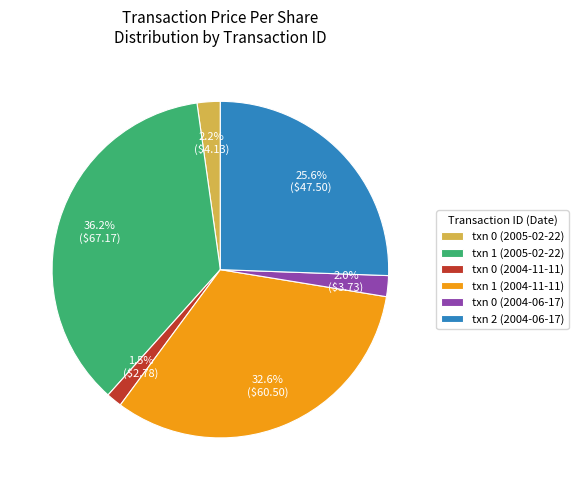

What is the largest slice in the pie chart?

txn 1 (2005-02-22)